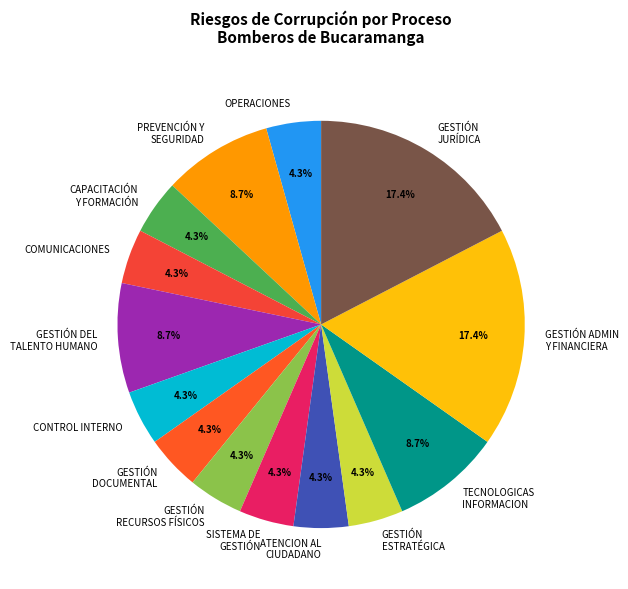

How many segments does this pie chart have?

14